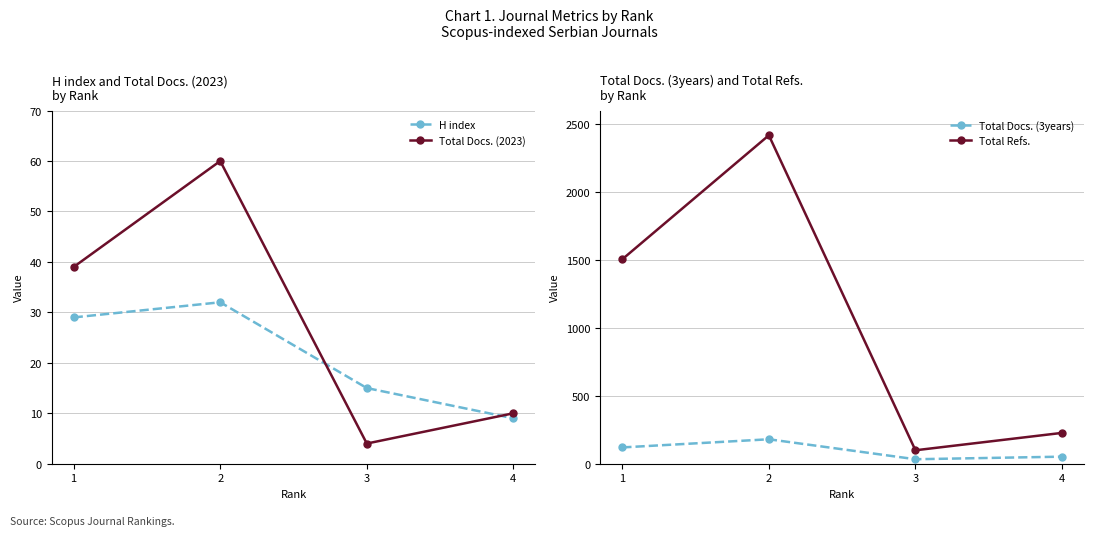

Between 3 and 2, which is larger?

2